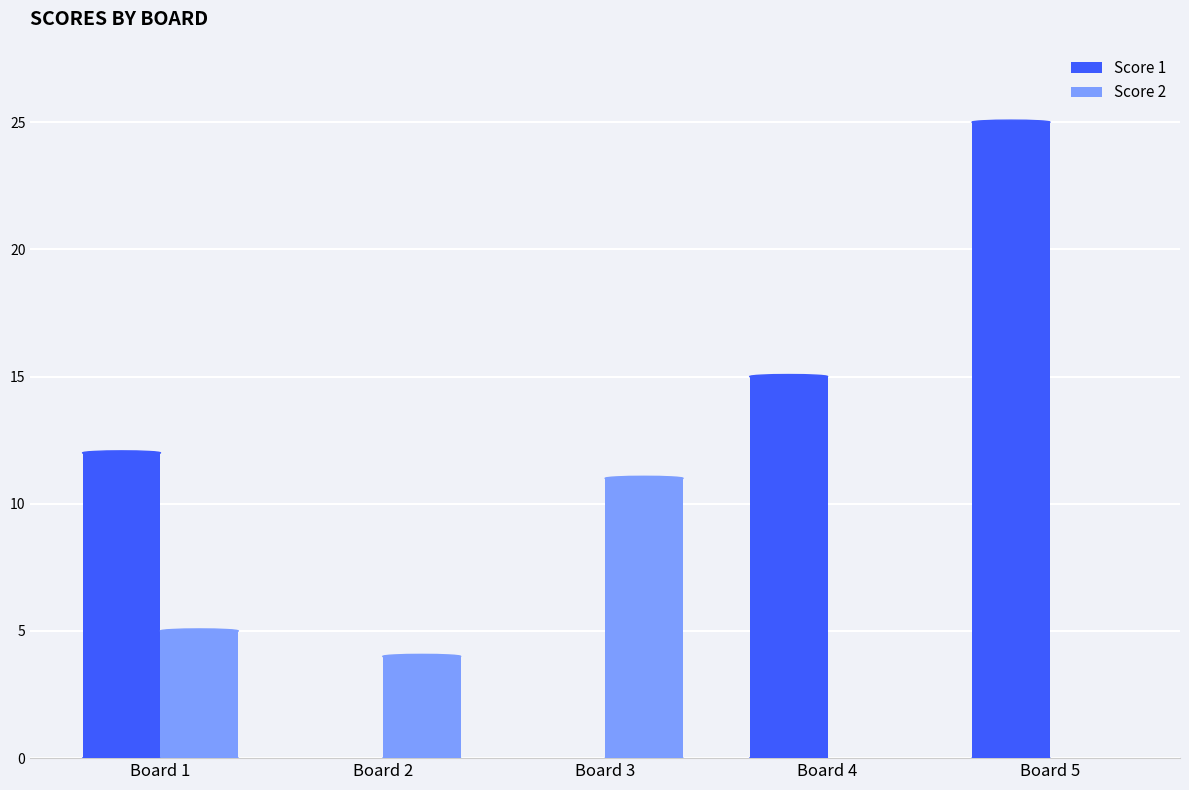

What is the greatest value displayed?

25